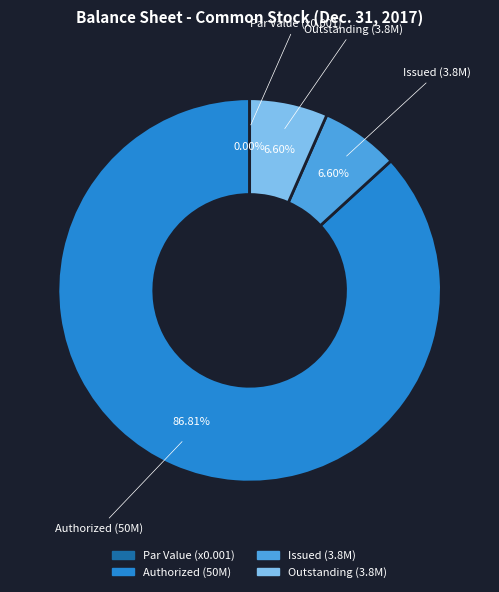

Between Common stock, shares authorized and Common stock, shares outstanding, which is larger?

Common stock, shares authorized